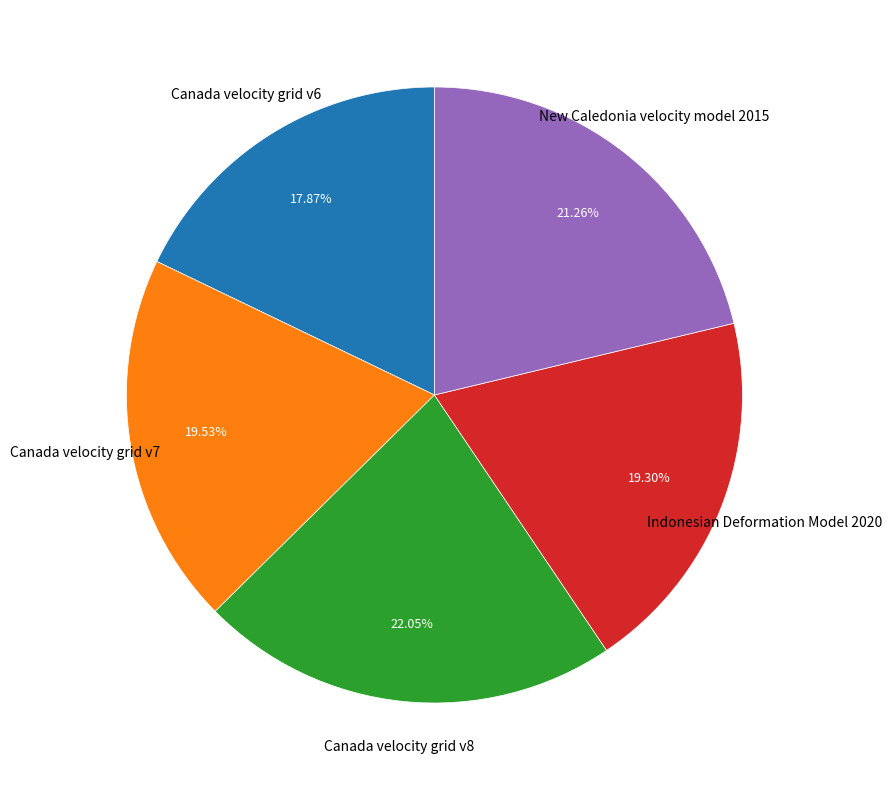

Combined, what portion of the pie is Canada velocity grid v6 and Canada velocity grid v7?

37.4%